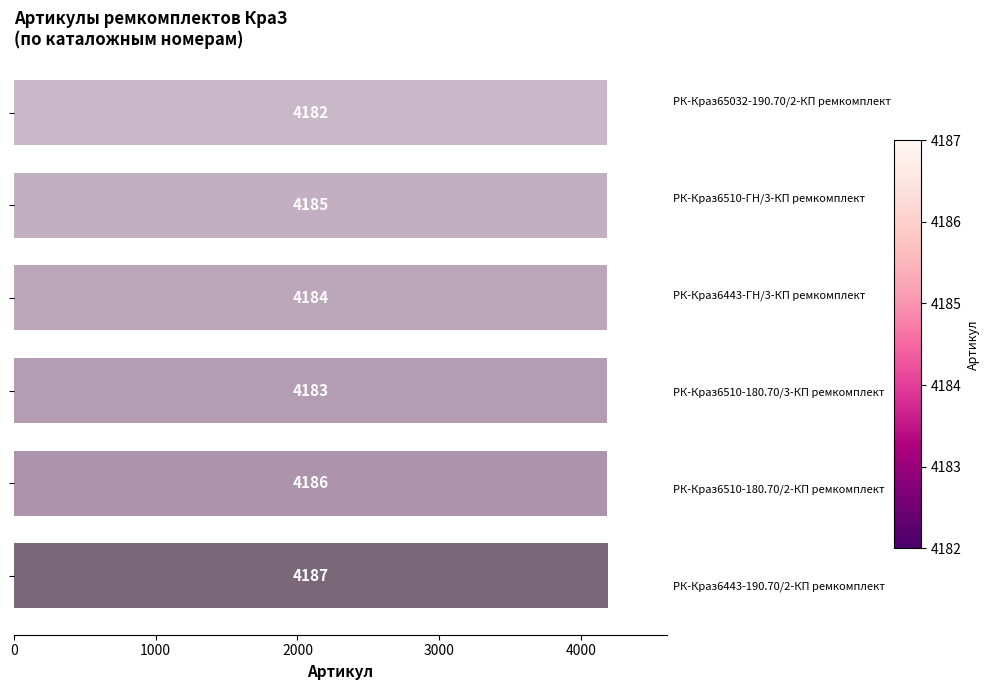

What is the maximum value shown in the chart?

4187